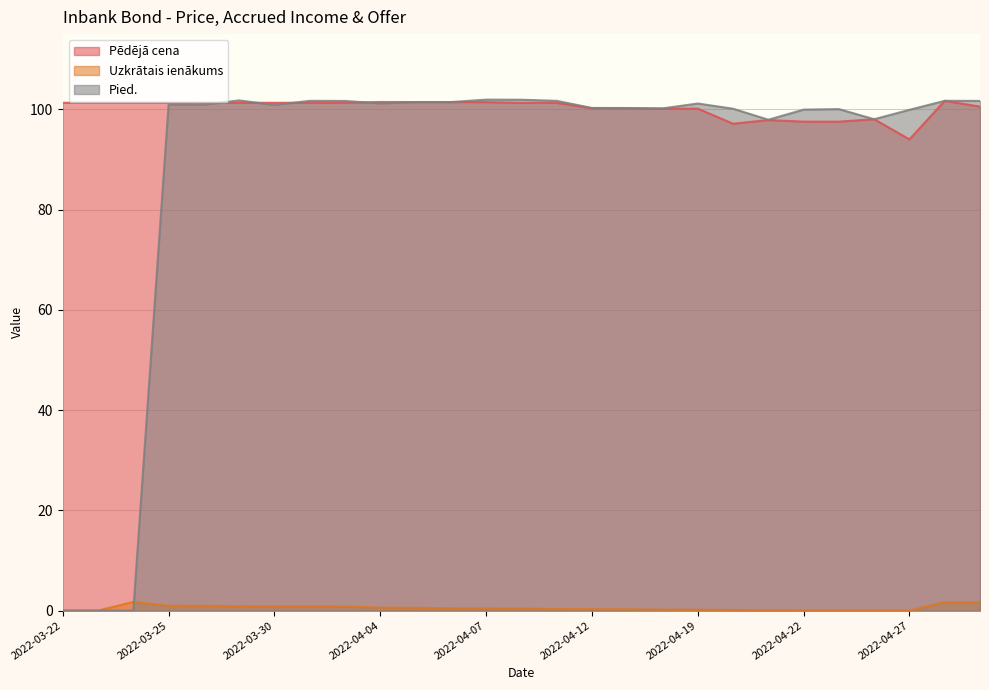

How many intersections are there between Uzkrātais ienākums and Pied.?

1